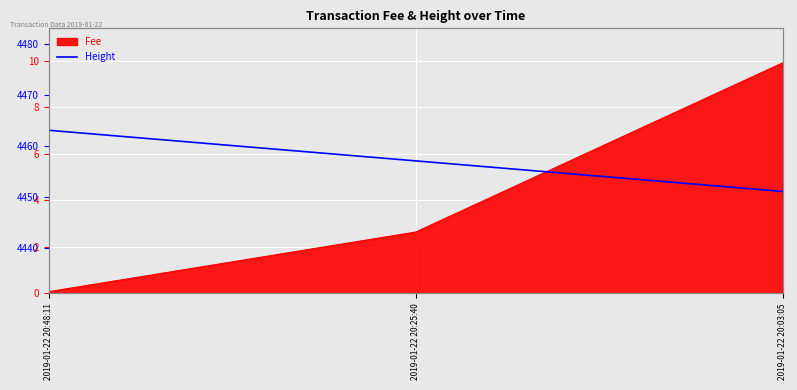

What position from the right is 2019-01-22 20:03:05?

1